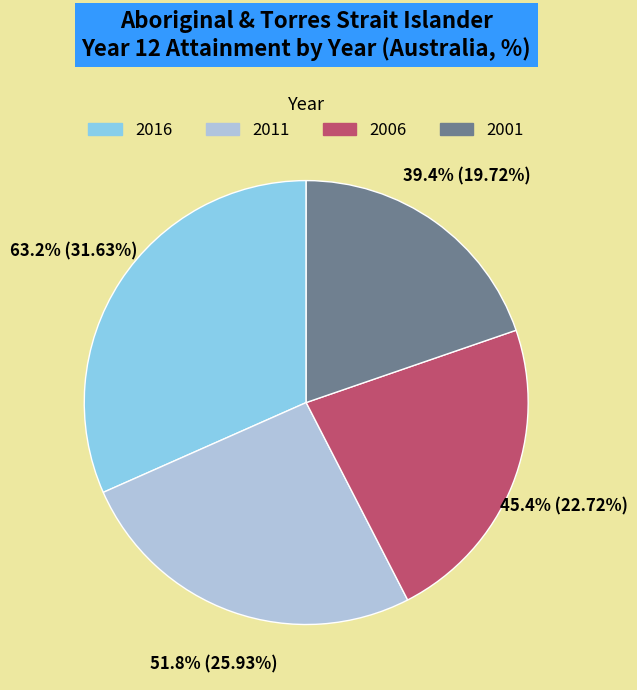

Is there any slice that represents more than half of the pie?

No